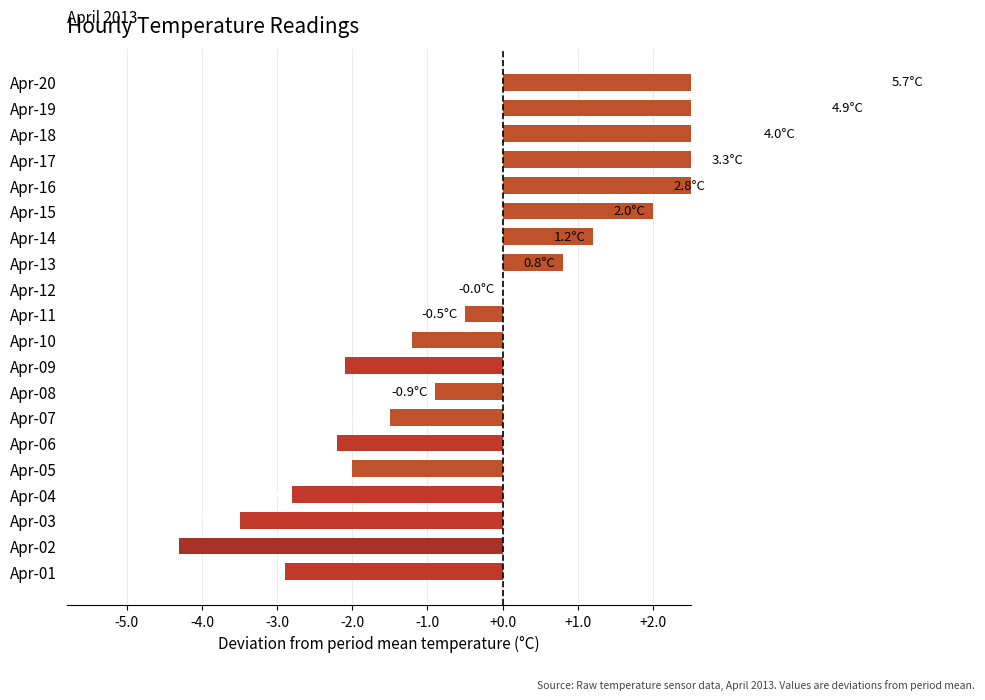

What is the maximum value shown in the chart?

5.7